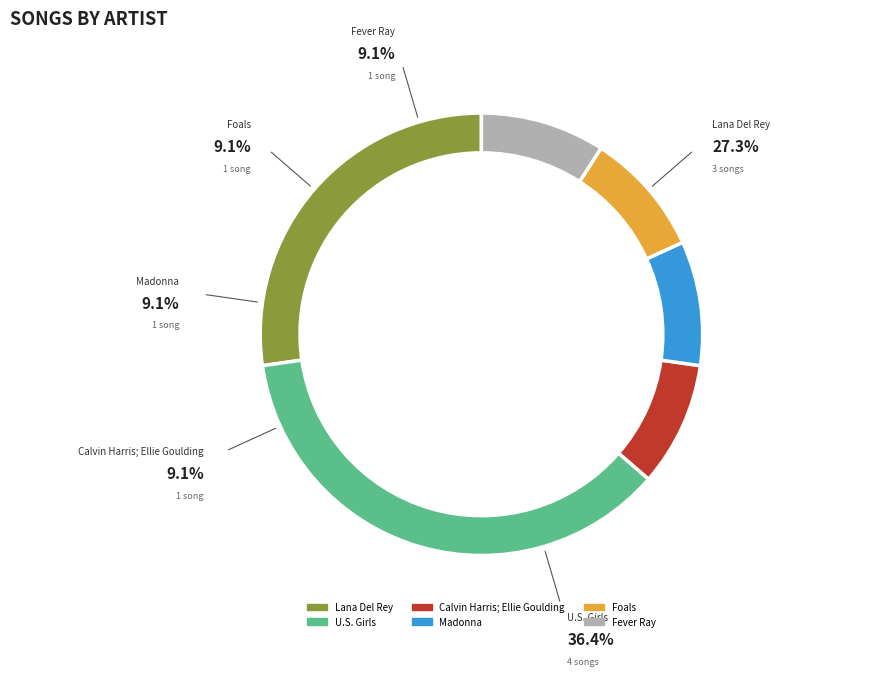

What is the largest slice in the pie chart?

U.S. Girls